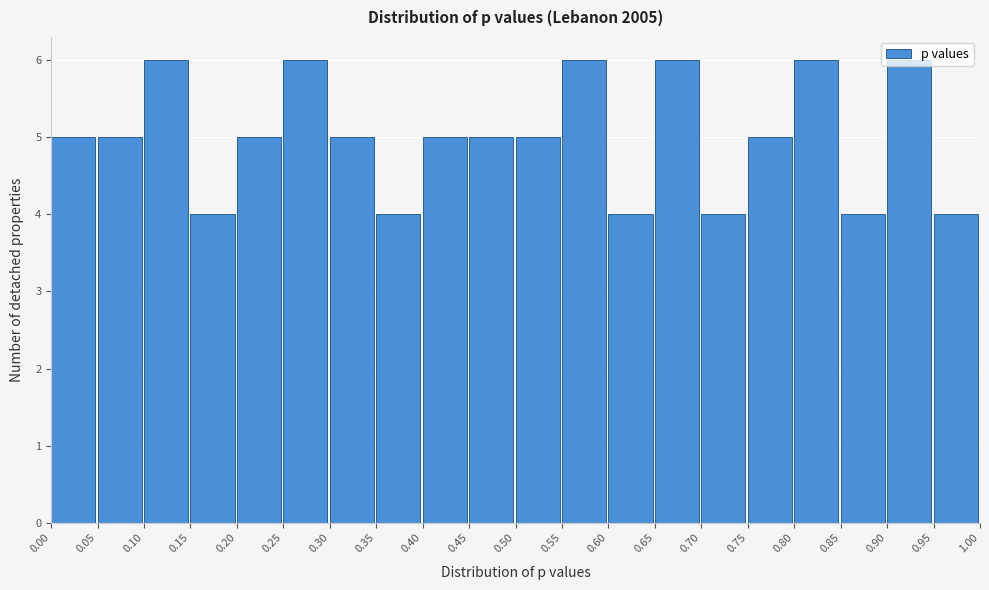

Reading left to right, transcribe this chart: for each bar, give the range it covers on the x-axis and its height. The values are not printed on the chart, so give them approximately, as read against the axis.

0.00 to 0.05: 5
0.05 to 0.10: 5
0.10 to 0.15: 6
0.15 to 0.20: 4
0.20 to 0.25: 5
0.25 to 0.30: 6
0.30 to 0.35: 5
0.35 to 0.40: 4
0.40 to 0.45: 5
0.45 to 0.50: 5
0.50 to 0.55: 5
0.55 to 0.60: 6
0.60 to 0.65: 4
0.65 to 0.70: 6
0.70 to 0.75: 4
0.75 to 0.80: 5
0.80 to 0.85: 6
0.85 to 0.90: 4
0.90 to 0.95: 6
0.95 to 1.00: 4